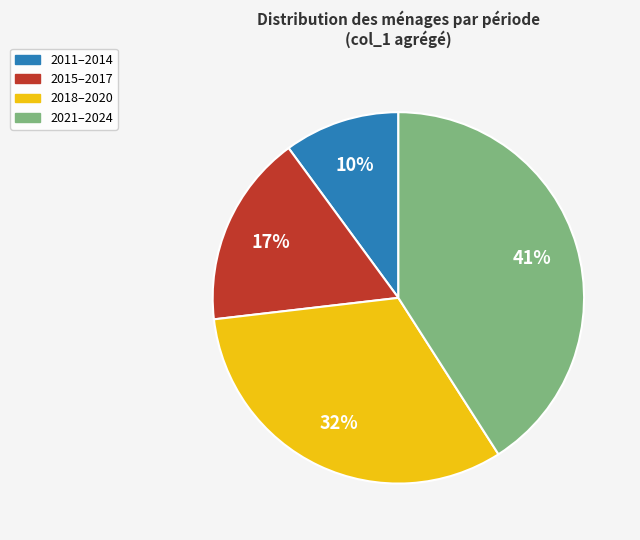

Count the number of slices in the pie.

4